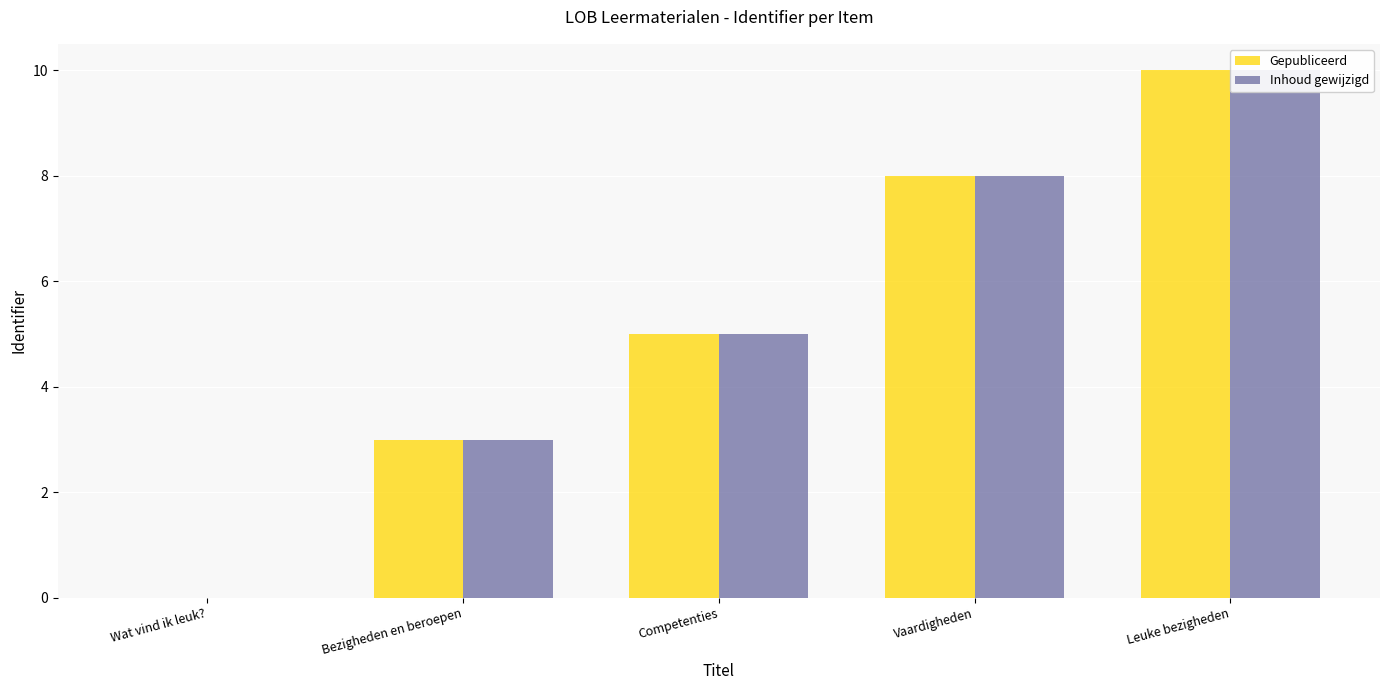

Read the Gepubliceerd value at Competenties, to the nearest 5.

5